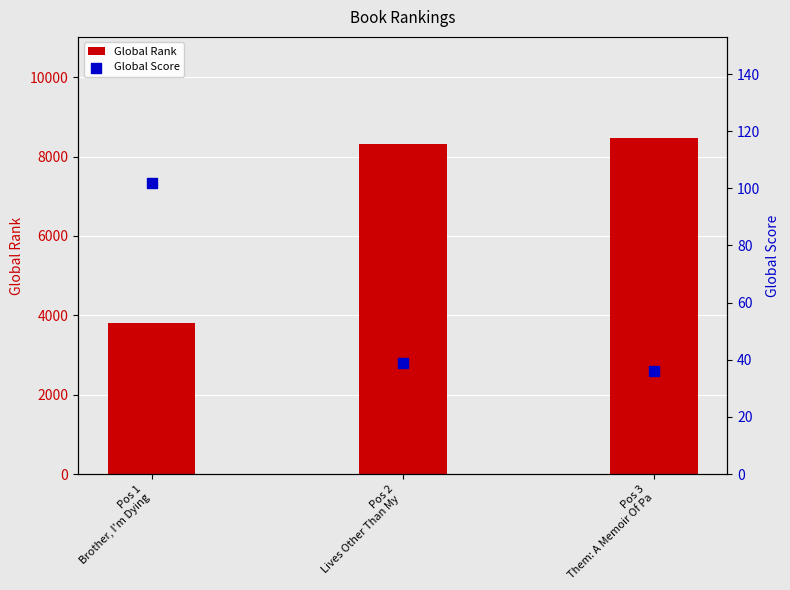

What is the total value across all series at Pos 3
Them: A Memoir Of Pa?

8510